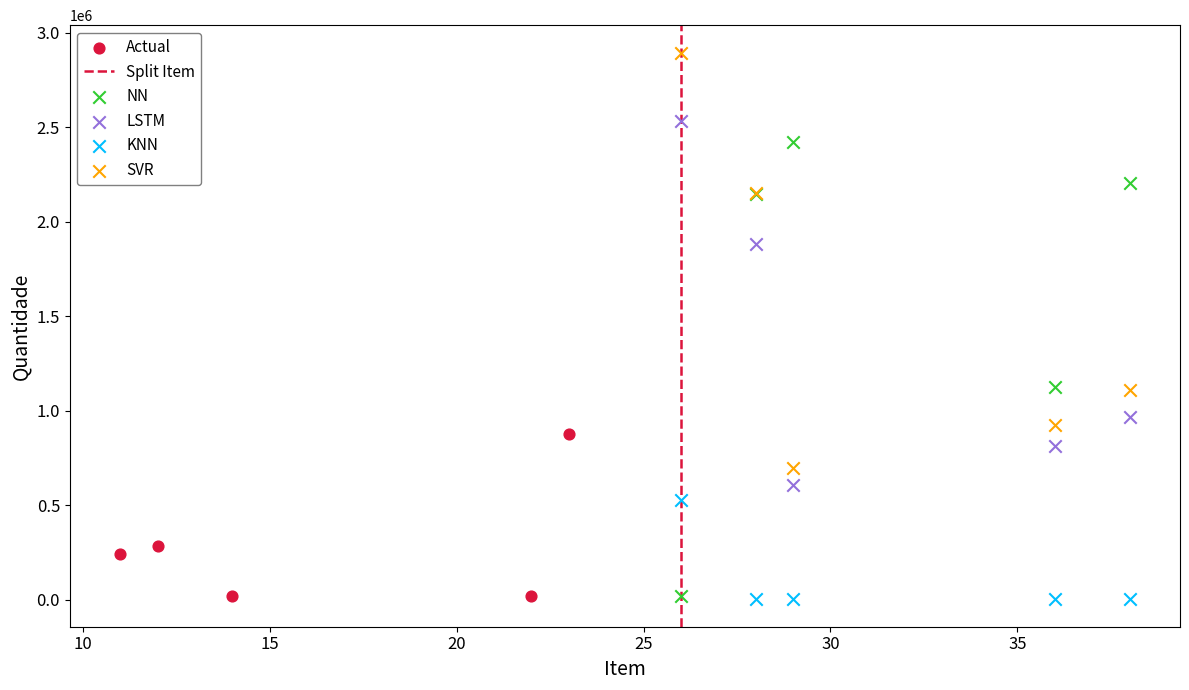

Which series has the largest Y range (max minus min)?

NN